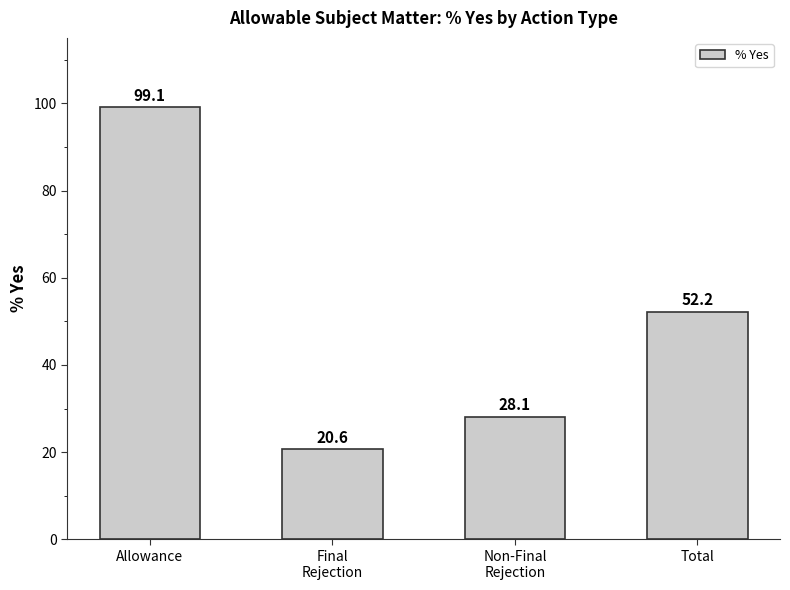

Are the bars horizontal?

No